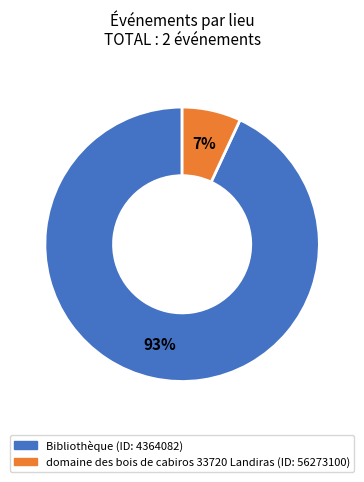

Does any single category account for the majority?

Yes